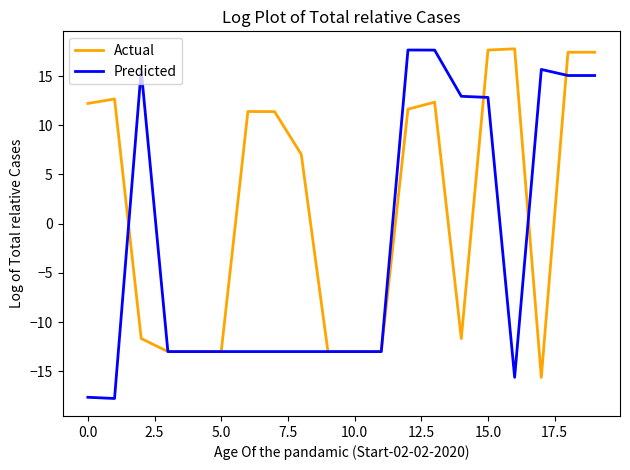

List the series in order of their overall mean, lowest first.

Predicted, Actual